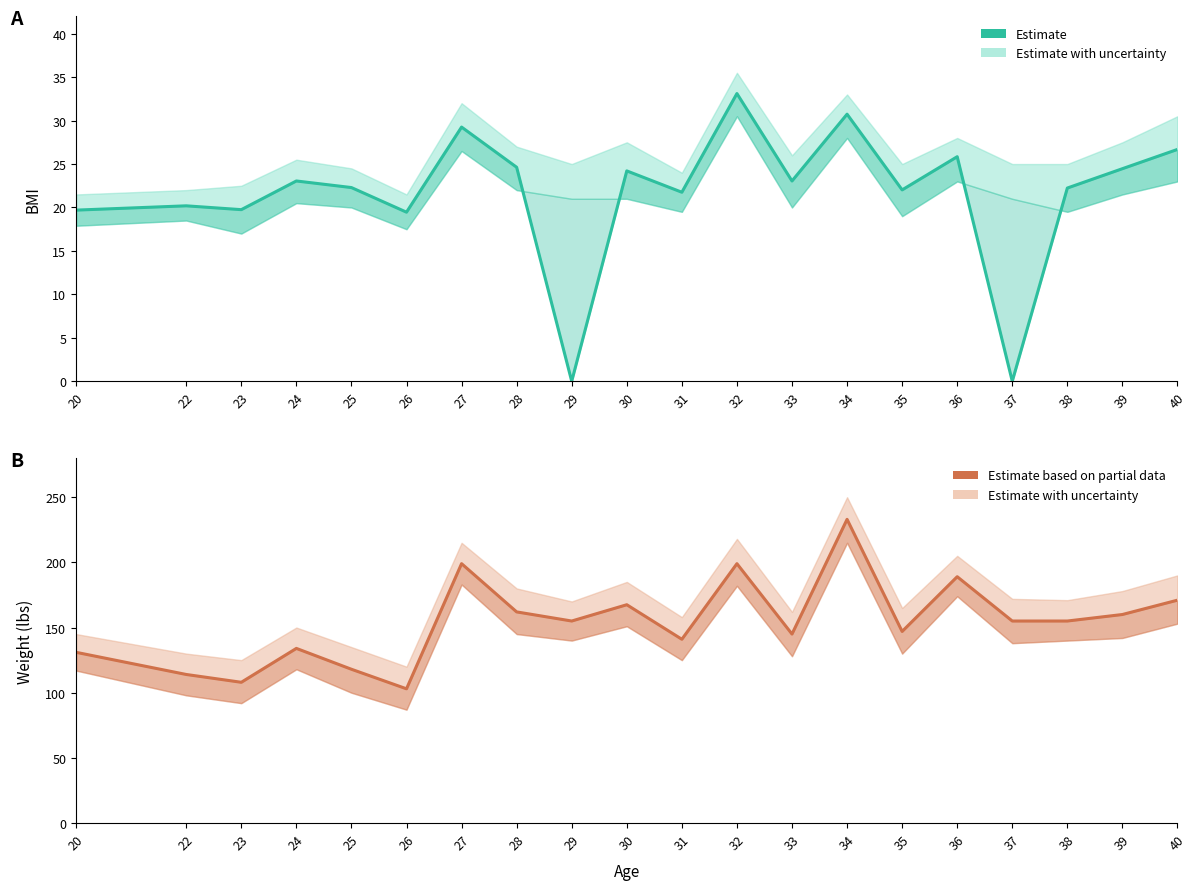

Reading right to left, list all the values displayed in this chart.

Estimate: 40=26.7	39=24.5	38=22.2	37=0.0	36=25.8	35=22.0	34=30.7	33=23.1	32=33.1	31=21.8	30=24.2	29=0.0	28=24.6	27=29.3	26=19.5	25=22.3	24=23.1	23=19.8	22=20.2	20=19.7
Estimate based on partial data: 40=171.0	39=160.0	38=155.0	37=155.0	36=189.0	35=147.0	34=233.0	33=145.0	32=199.0	31=141.0	30=167.5	29=155.0	28=162.0	27=199.0	26=103.0	25=118.0	24=134.0	23=108.0	22=114.0	20=131.0